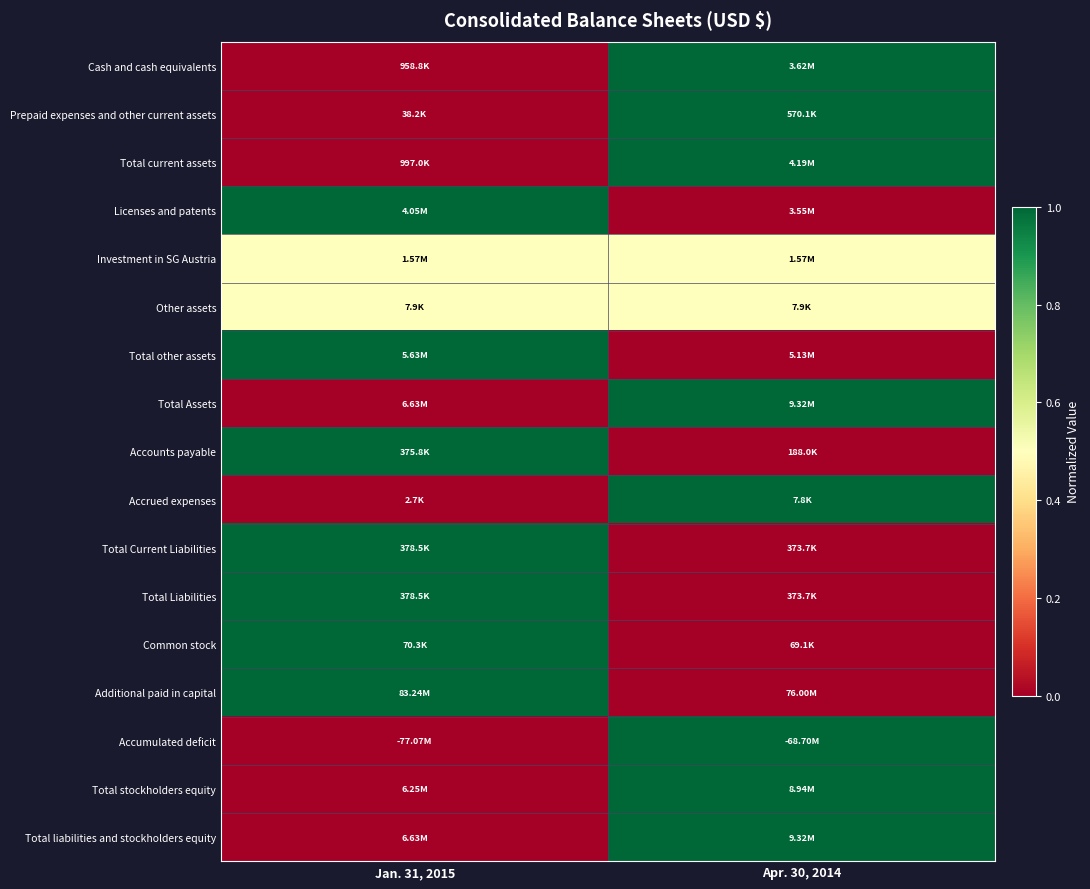

Which category has the lowest value across all series?

Jan. 31, 2015